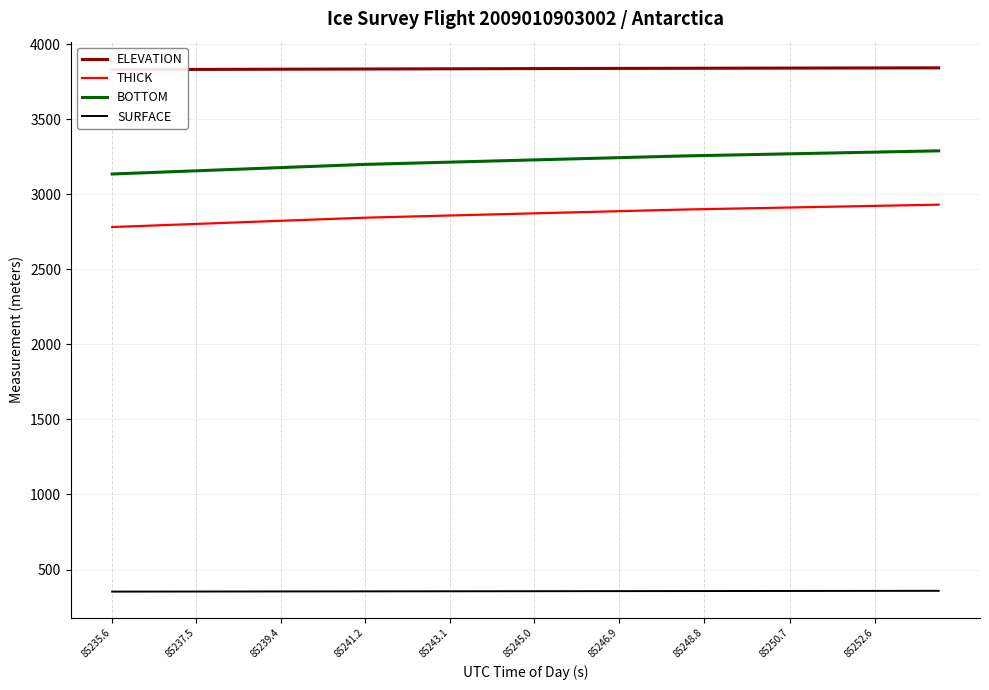

At how many categories does at least one series exceed 2974?

40